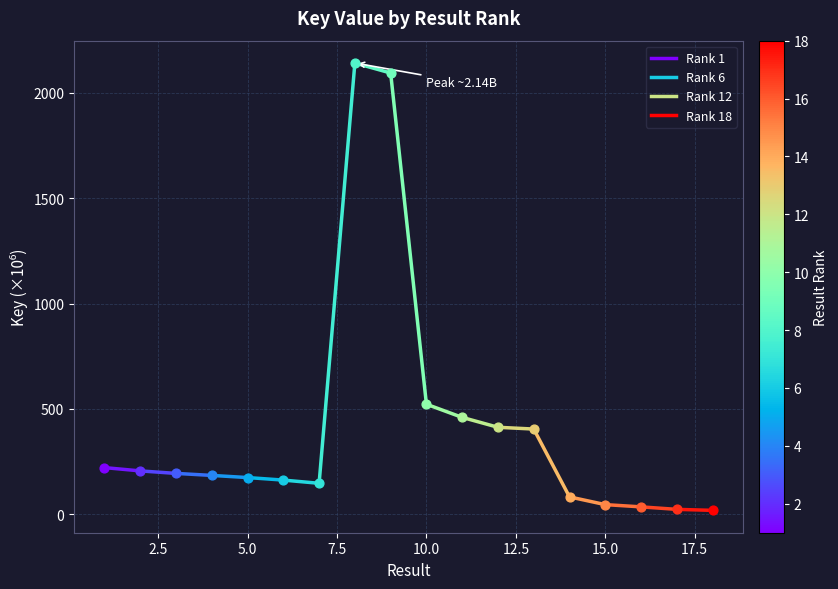

What is the change in value from 6 to 12?

+250.6